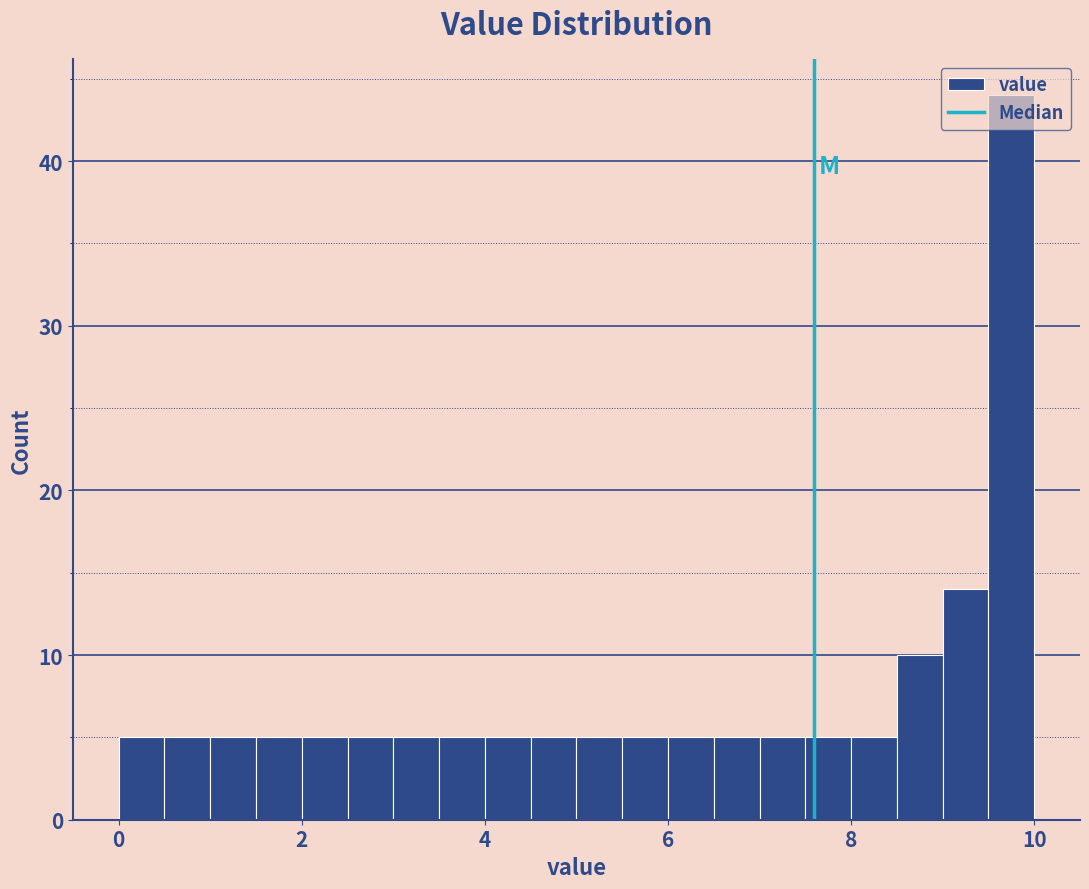

Read against the x-axis, roughly where is the centre of the tallest bar?

9.8